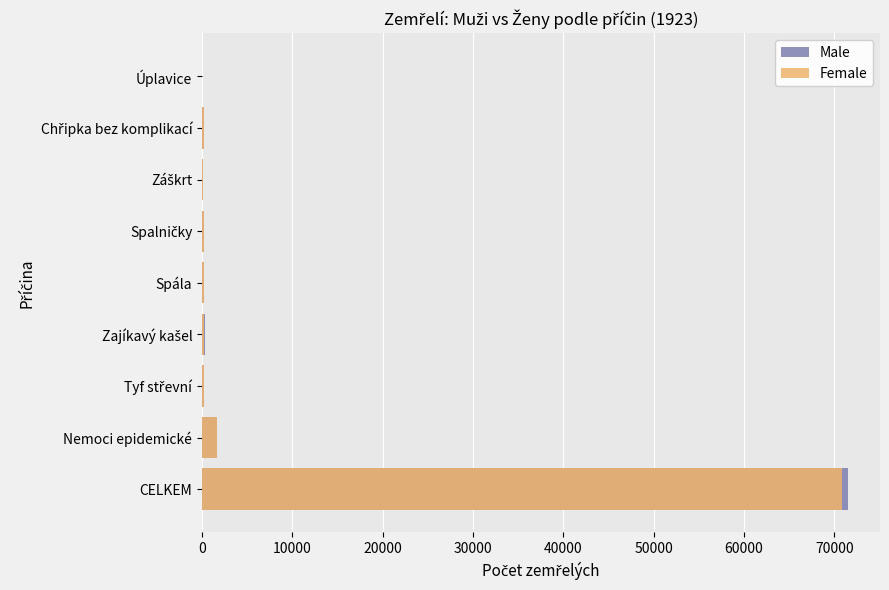

Rank the series at CELKEM from highest to lowest value.

Male, Female